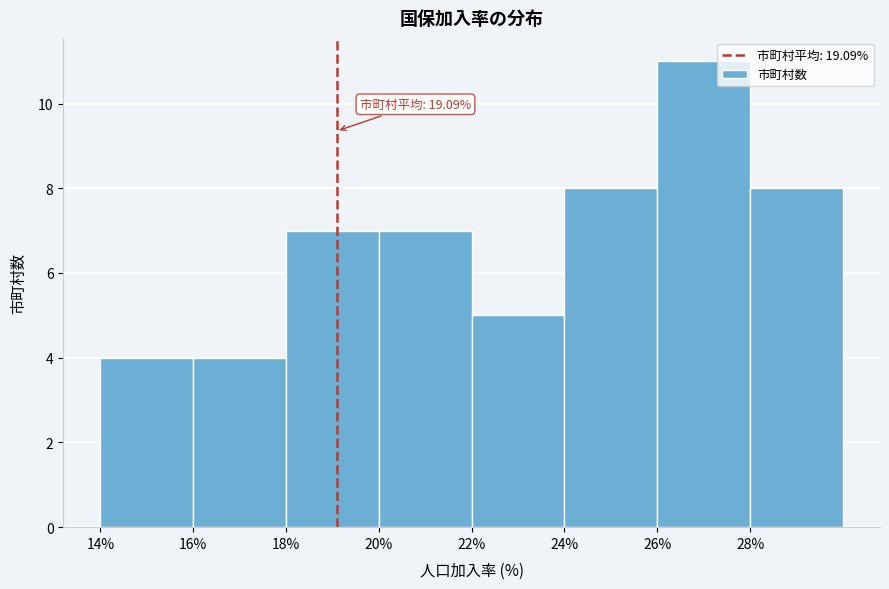

Which range on the x-axis has the tallest bar?

26 to 28